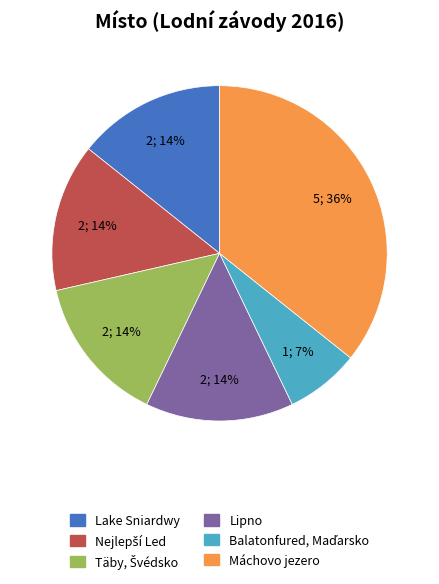

What percentage is the Máchovo jezero slice, to the nearest percent?

36%